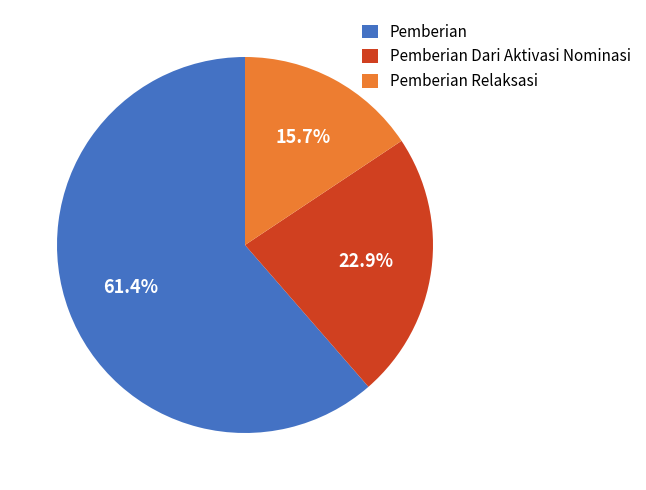

What is the ratio of the value at Pemberian Relaksasi to the value at Pemberian Dari Aktivasi Nominasi?

0.7